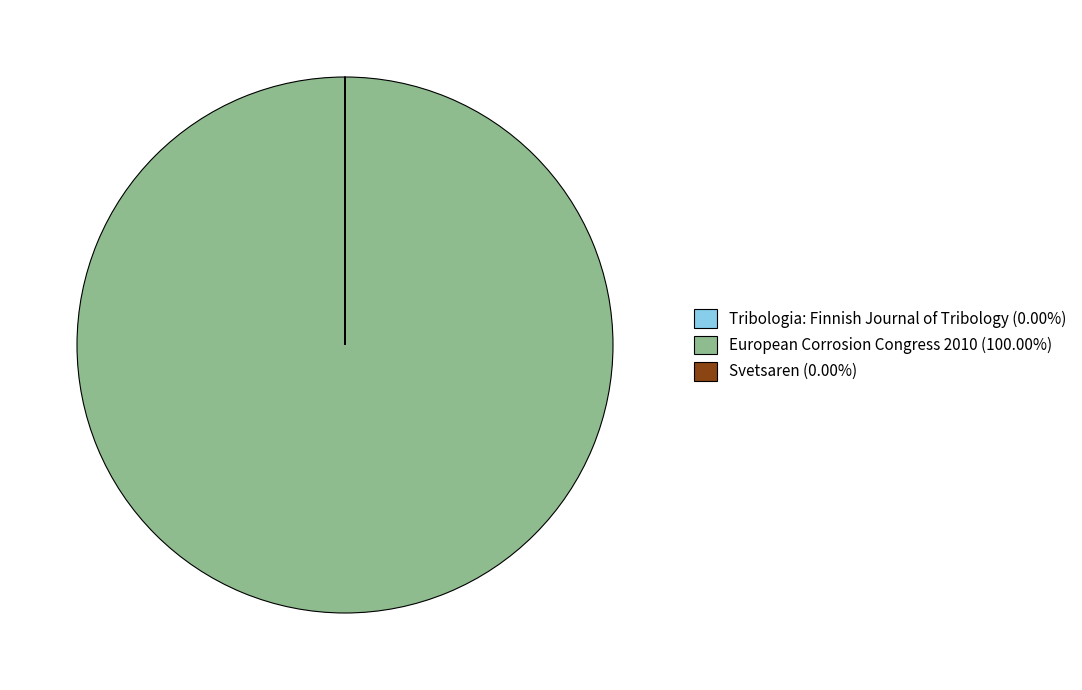

Does any single category account for the majority?

Yes